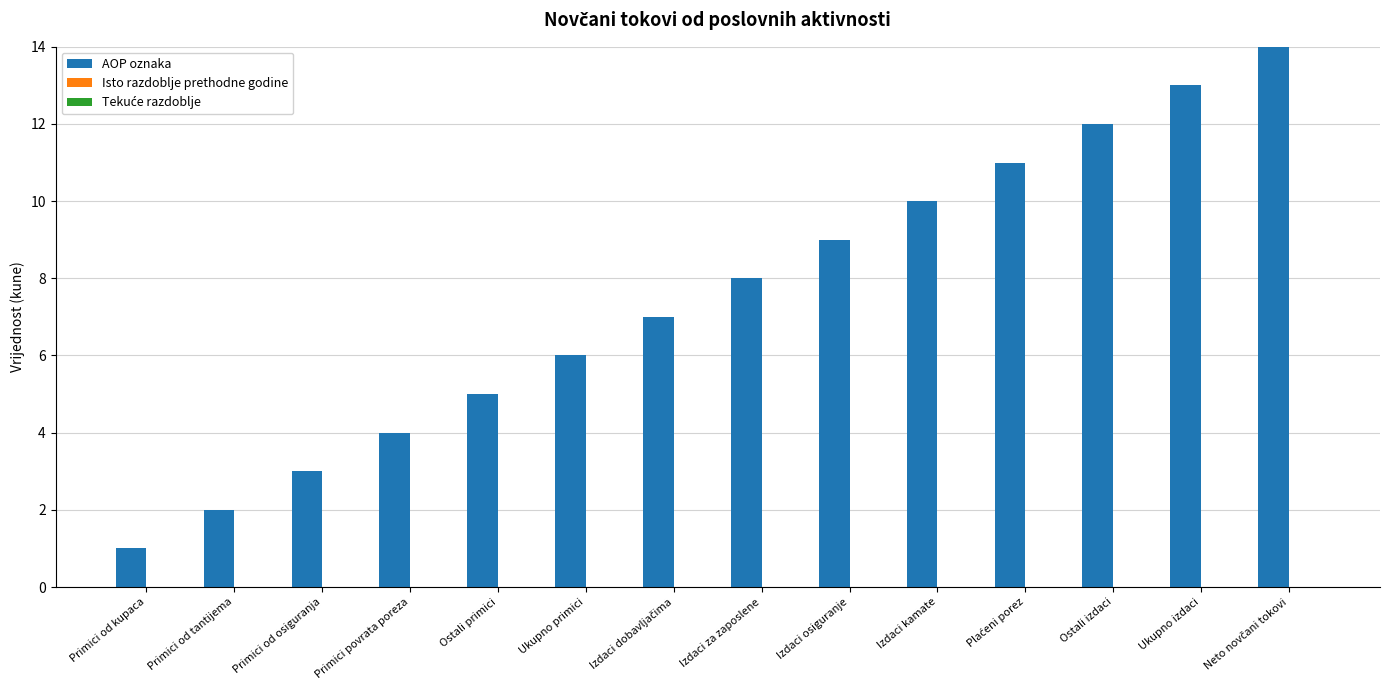

What is the label of the 9th bar from the left?

Izdaci osiguranje